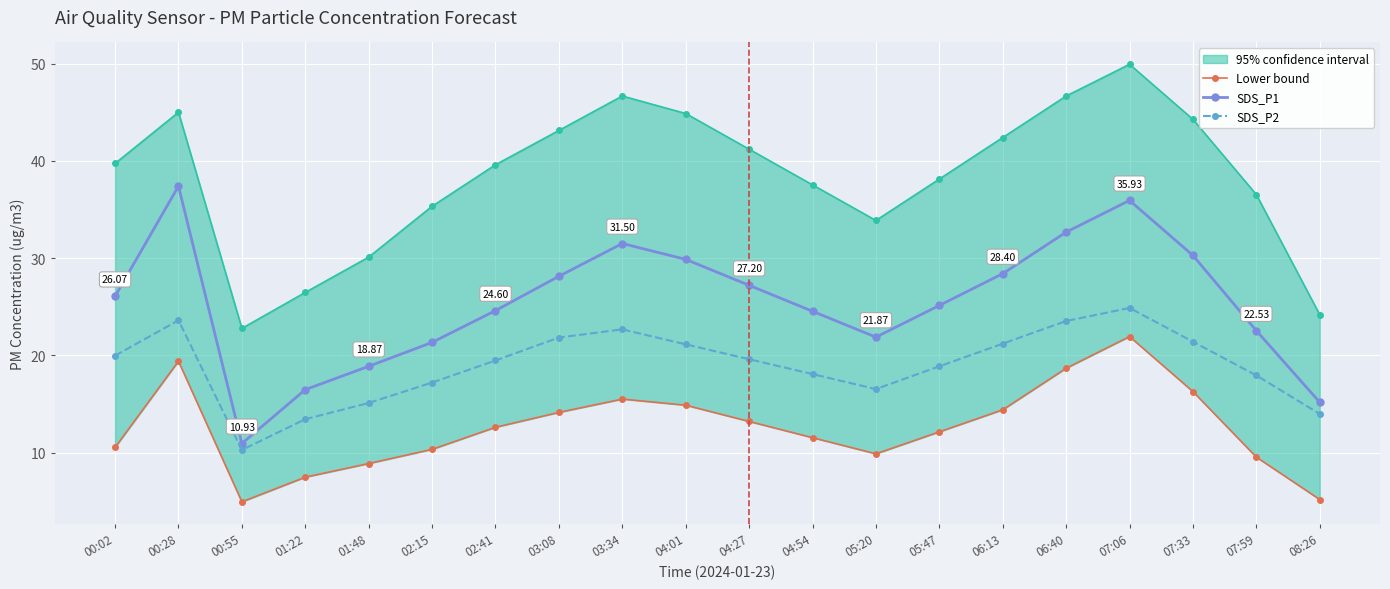

What is the average value of the SDS_P1 series?

25.4